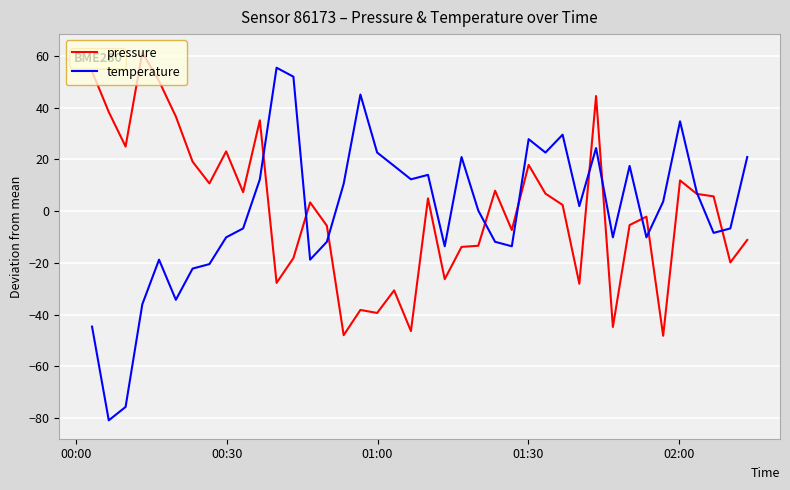

Which series has the widest spread of values?

temperature